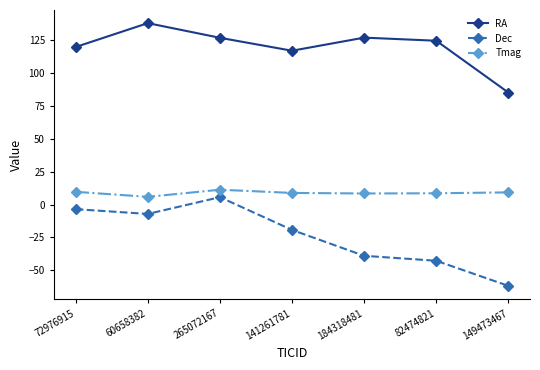

True or false: RA and Dec intersect in this chart.

False